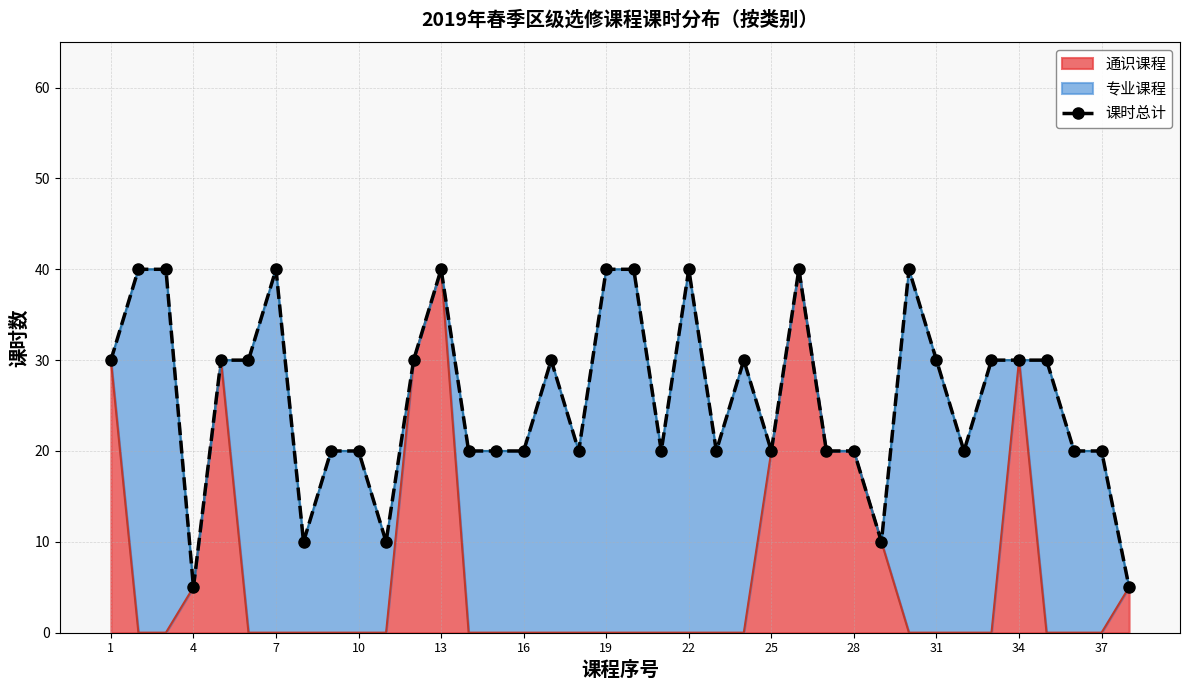

Is it true that 通识课程 equals 10 at 28?

False